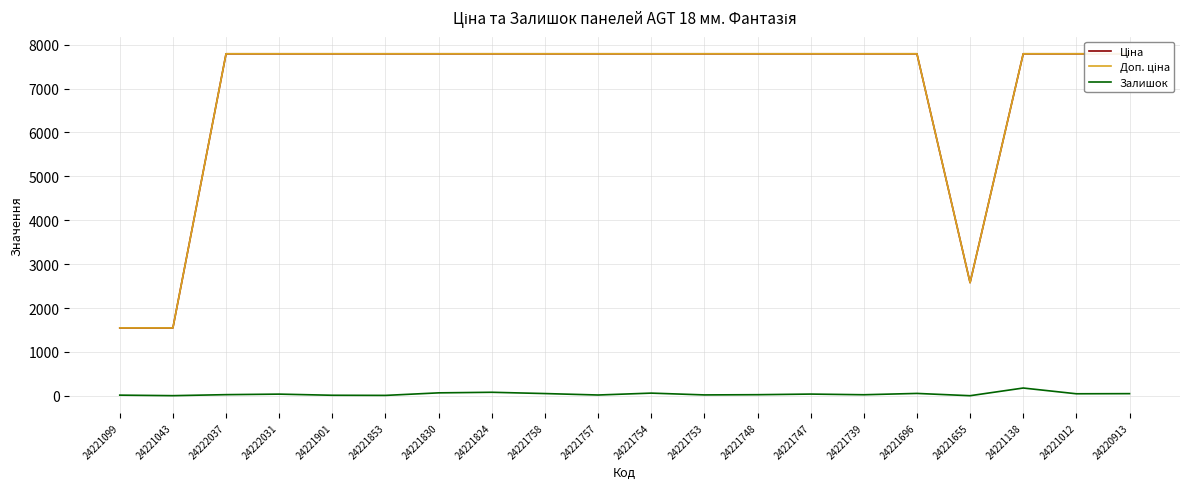

At which category is the sum across all series the highest?

24221138